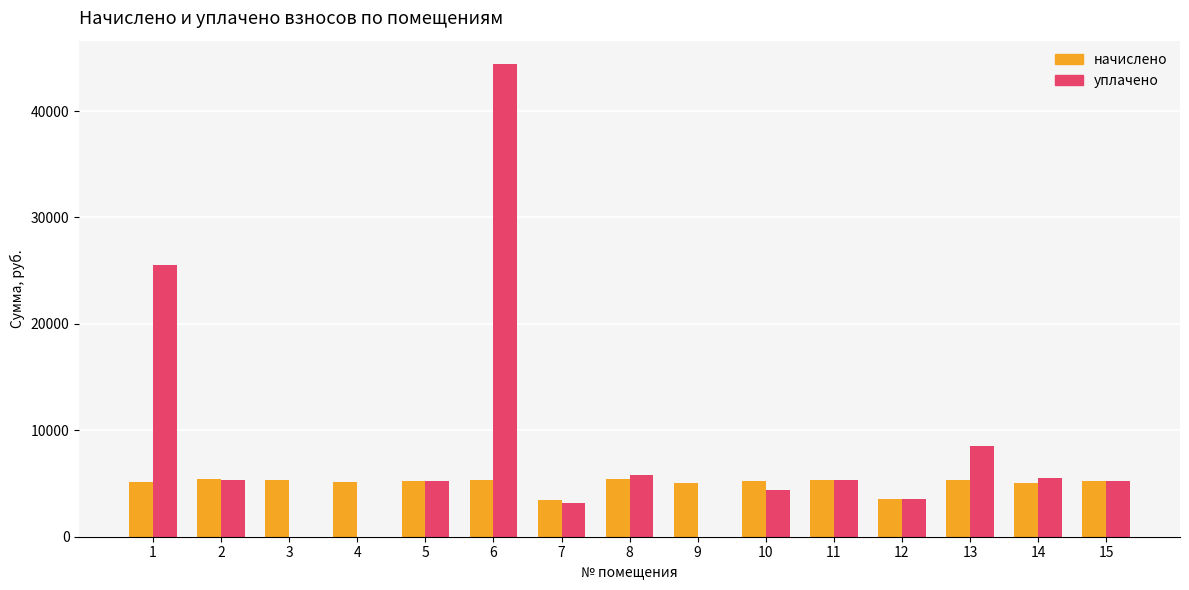

How many groups of bars are there?

15